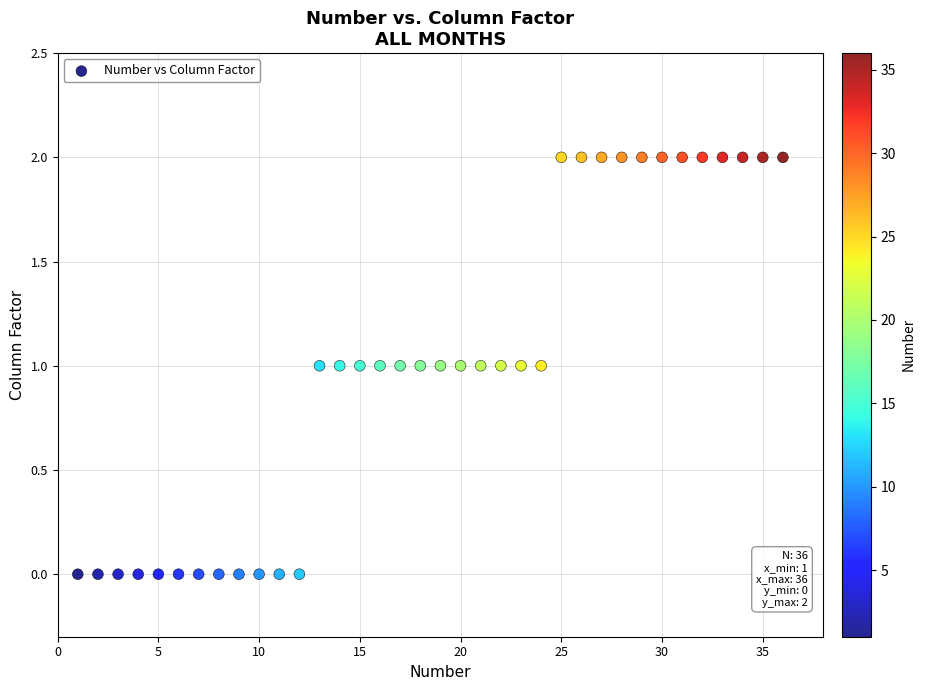

How many points are shown in the scatter plot?

36